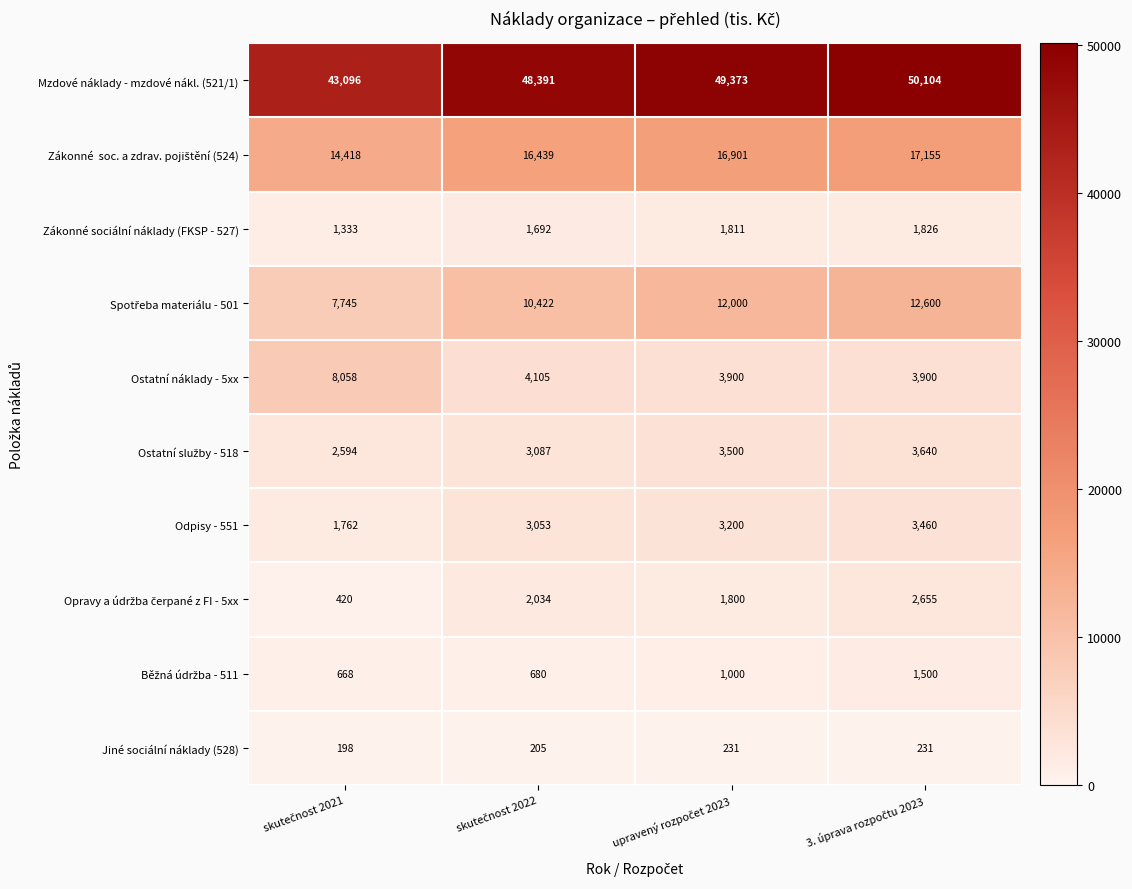

What is the difference between the second highest and second lowest values in the Odpisy - 551 series?

147